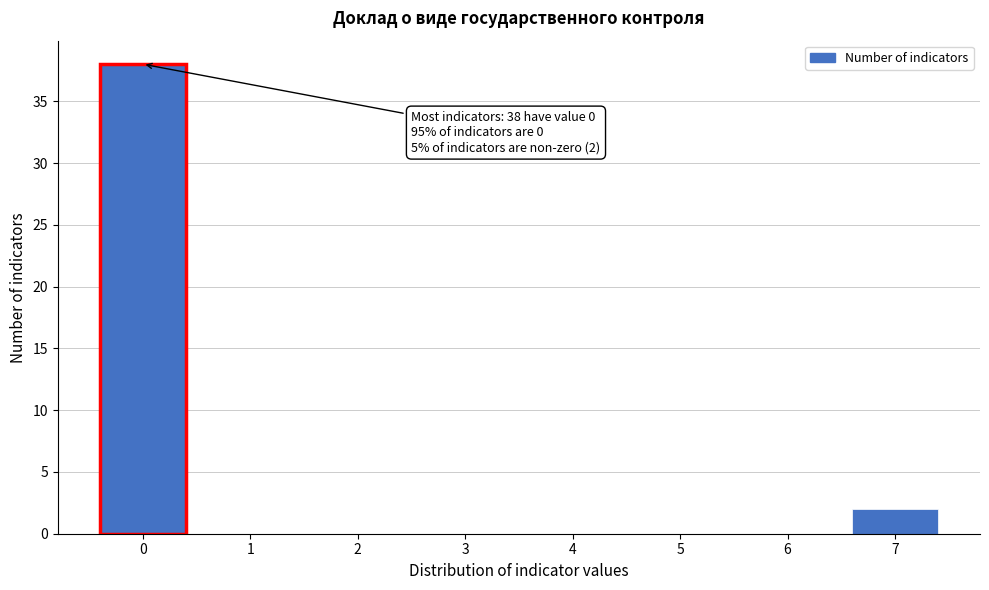

Reading left to right, list all the values displayed in this chart.

0=38	1=0	2=0	3=0	4=0	5=0	6=0	7=2